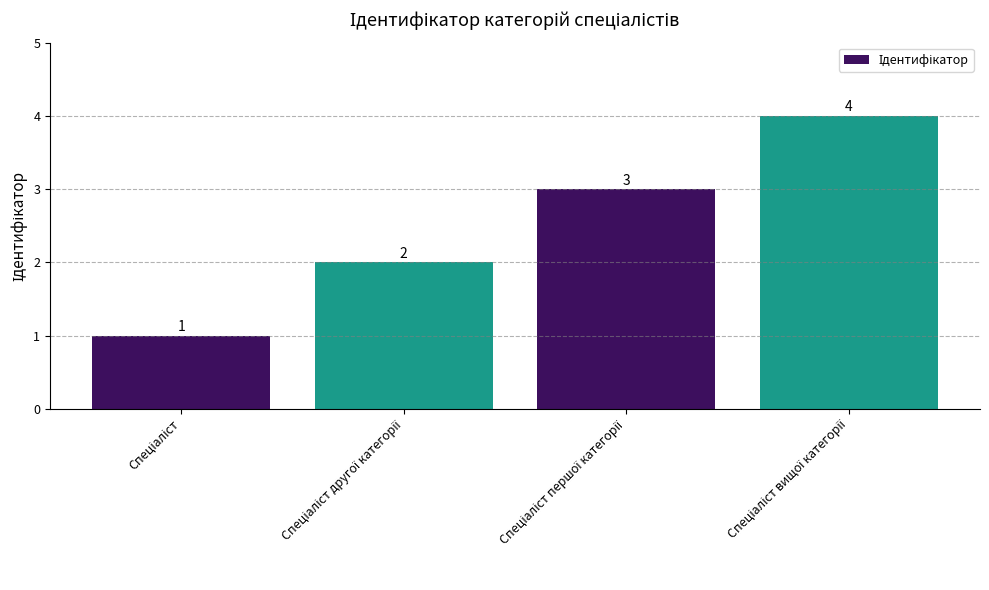

What is the sum of all values?

10